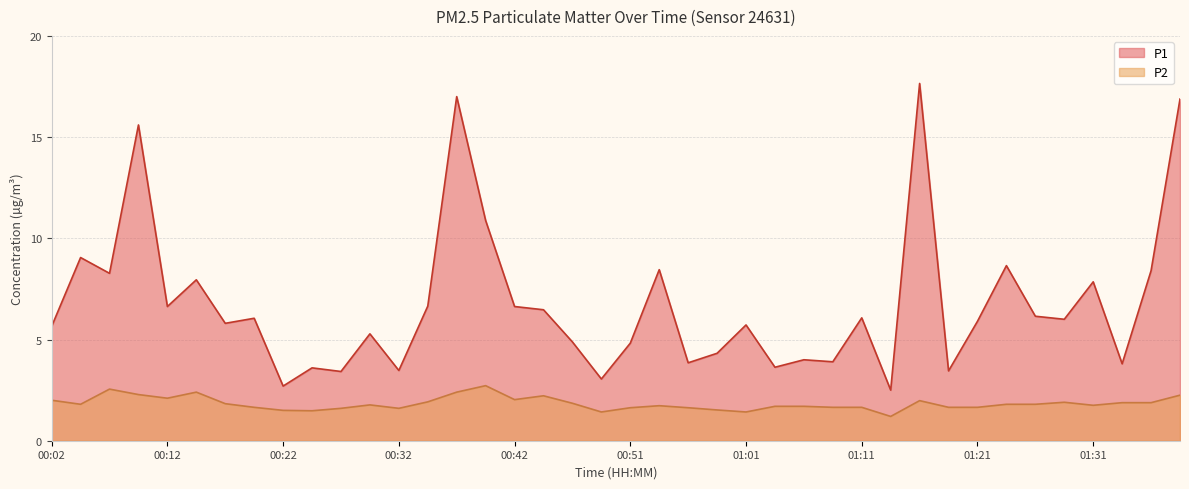

True or false: P1 and P2 intersect in this chart.

False